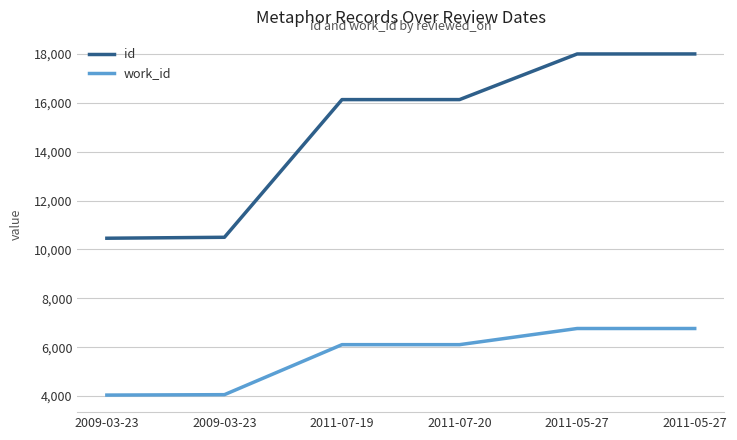

At which category is the sum across all series the highest?

2011-05-27